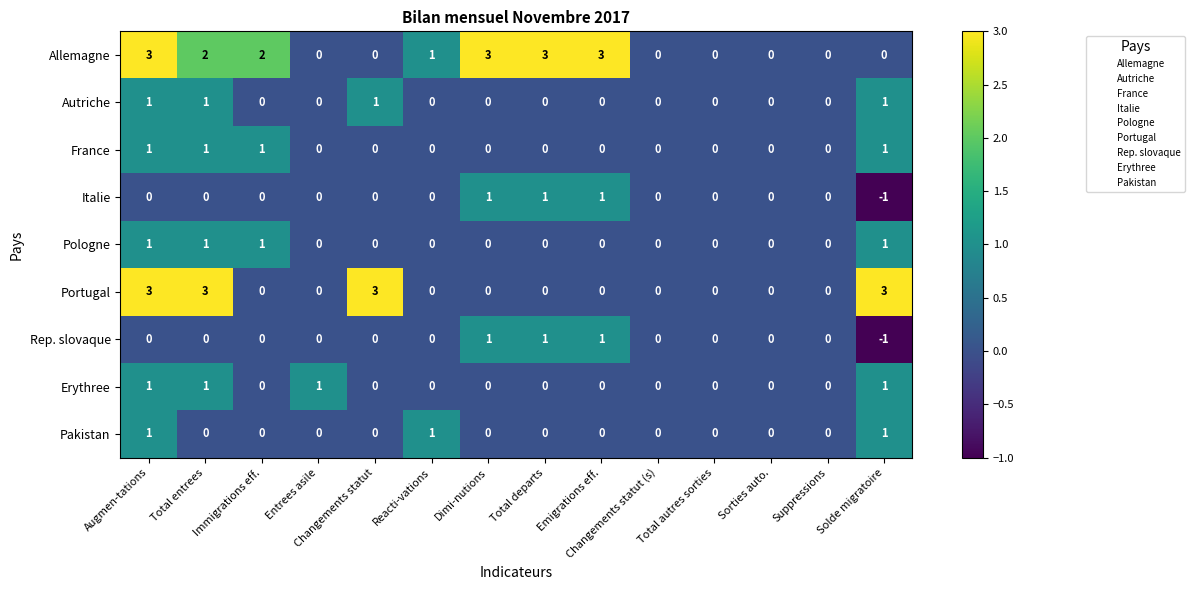

True or false: Erythree has a value of 1 at Augmen-tations.

True